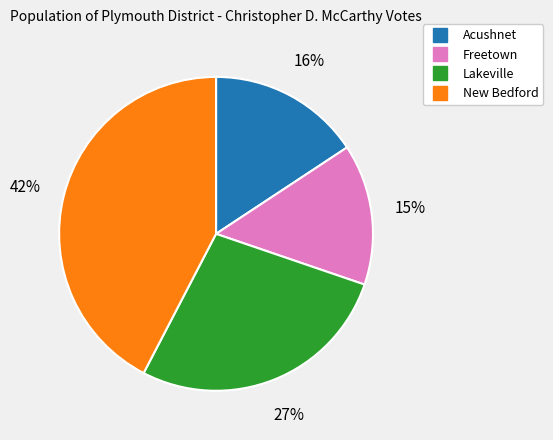

To the nearest percent, what portion does Lakeville represent?

27%